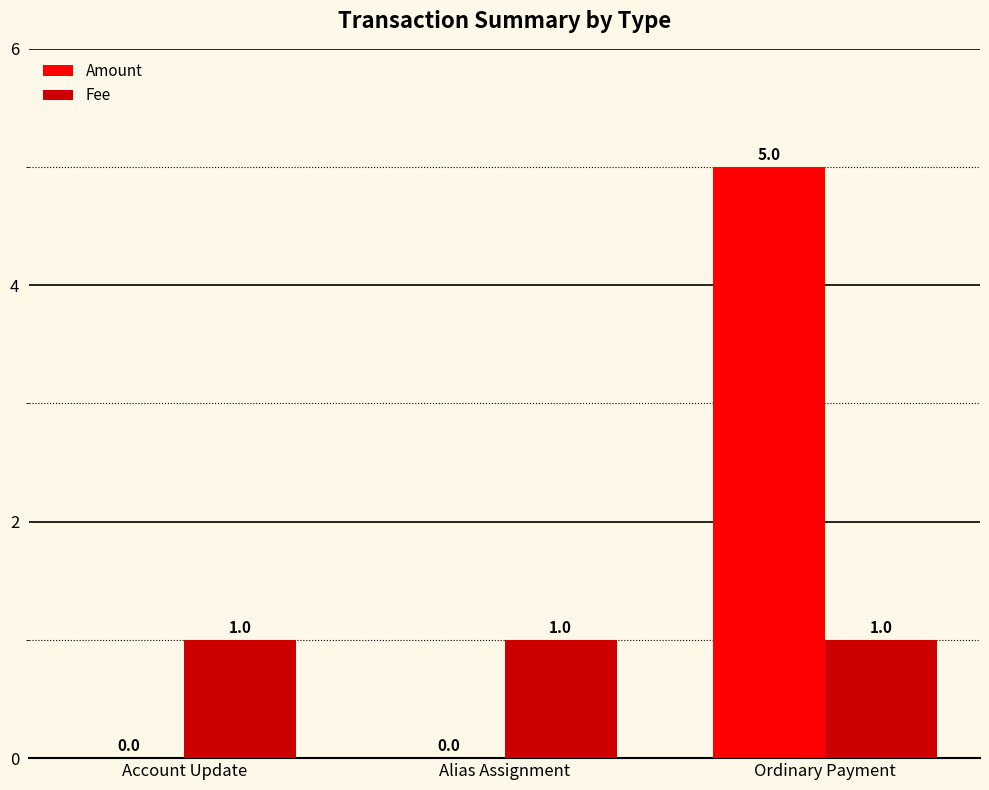

What is the maximum value shown in the chart?

5